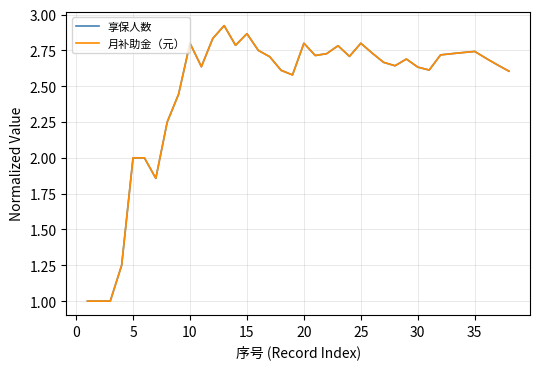

Is this an area chart (filled region under the line)?

No